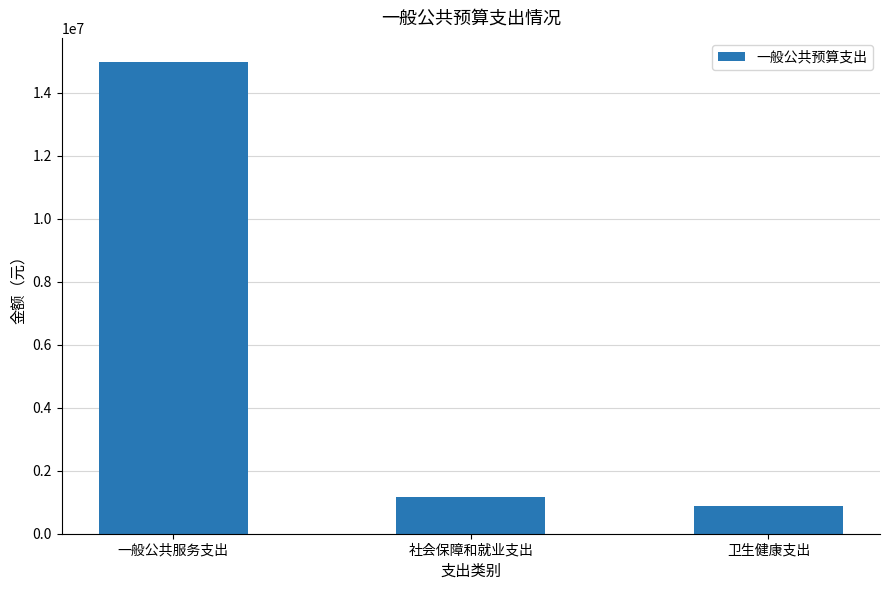

List the labels in order of value, largest first.

一般公共服务支出, 社会保障和就业支出, 卫生健康支出